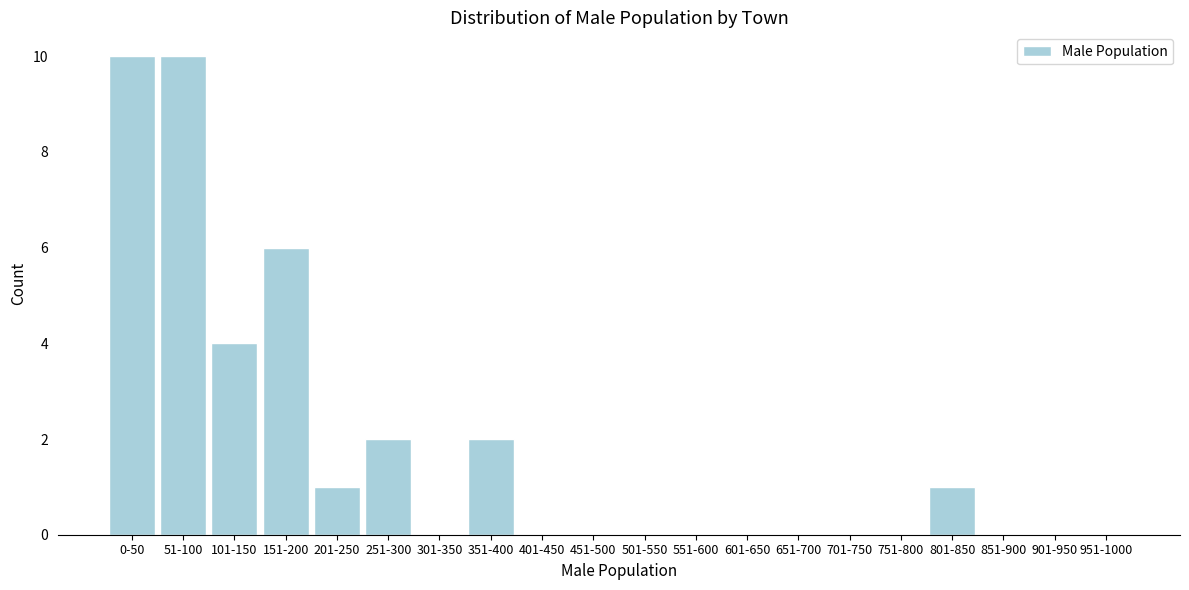

Reading left to right, extract all data points from this chart.

0-50=10	51-100=10	101-150=4	151-200=6	201-250=1	251-300=2	301-350=0	351-400=2	401-450=0	451-500=0	501-550=0	551-600=0	601-650=0	651-700=0	701-750=0	751-800=0	801-850=1	851-900=0	901-950=0	951-1000=0